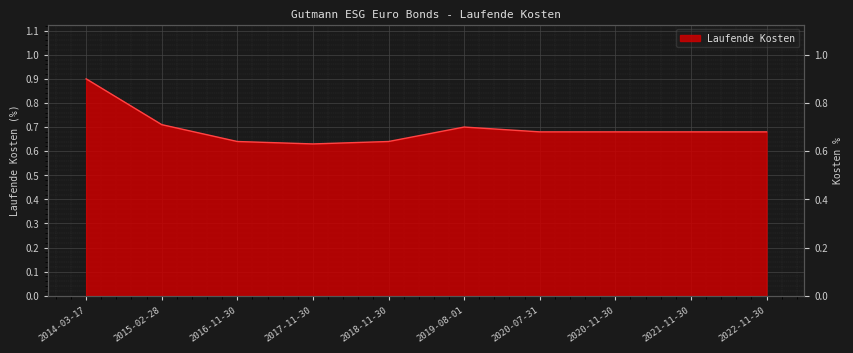

Does the chart display data point markers on the line(s)?

No